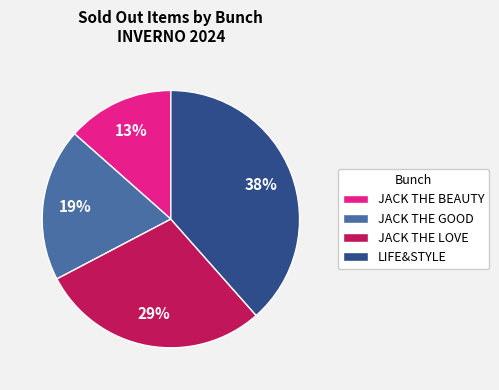

To the nearest percent, what is the difference between the largest and smallest slice percentages?

25%